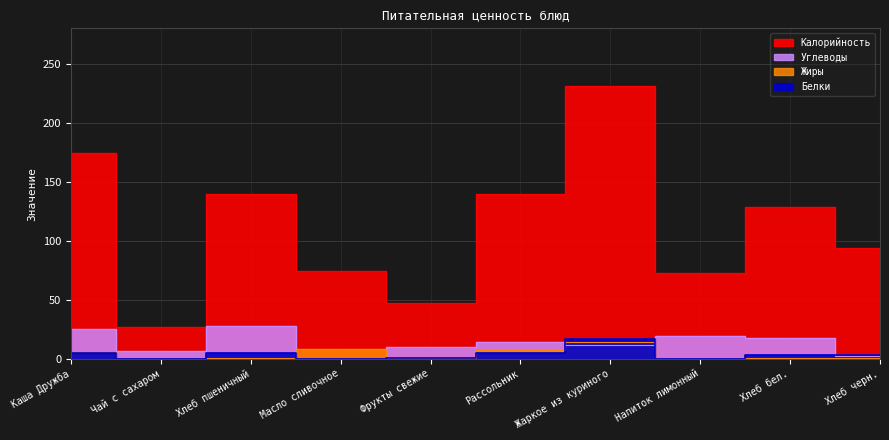

Where is Калорийность nearest to the value 129?

Хлеб бел.